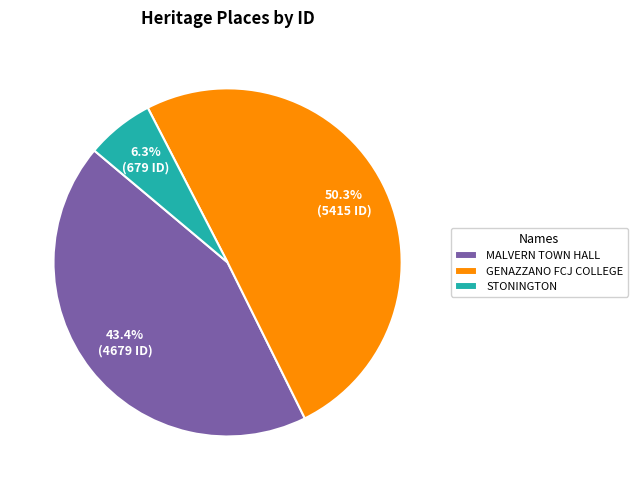

The GENAZZANO FCJ COLLEGE slice represents 50% of the pie. True or false?

True